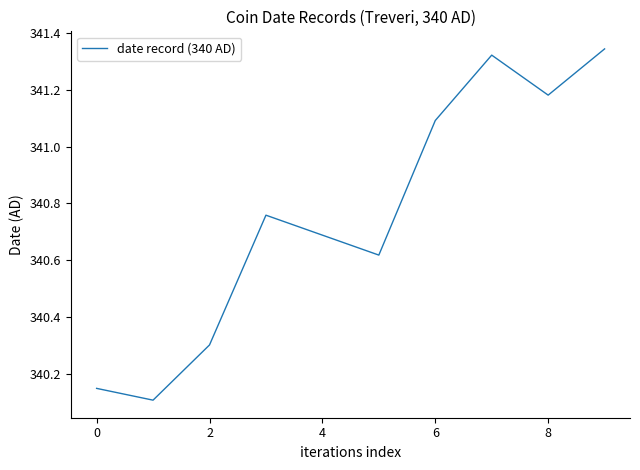

What is the difference between the maximum and minimum values?

1.2